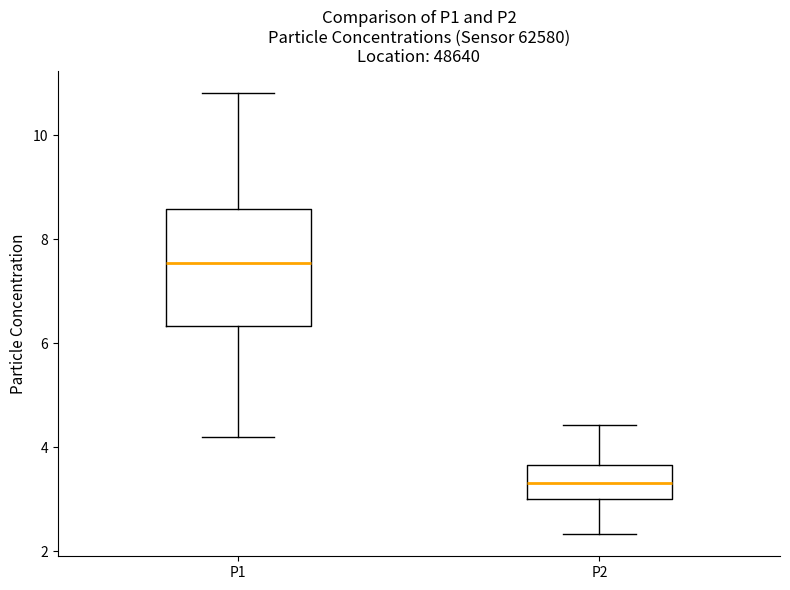

Reading left to right, read every box against the y-axis: the position of its median line, the range the box covers, and the ends of its whiskers. The values are not printed on the chart, so give them approximately, as read against the axis.

P1: median 7.6, box 6.4 to 8.6, whiskers 4.2 to 10.8
P2: median 3.4, box 3.0 to 3.6, whiskers 2.4 to 4.4